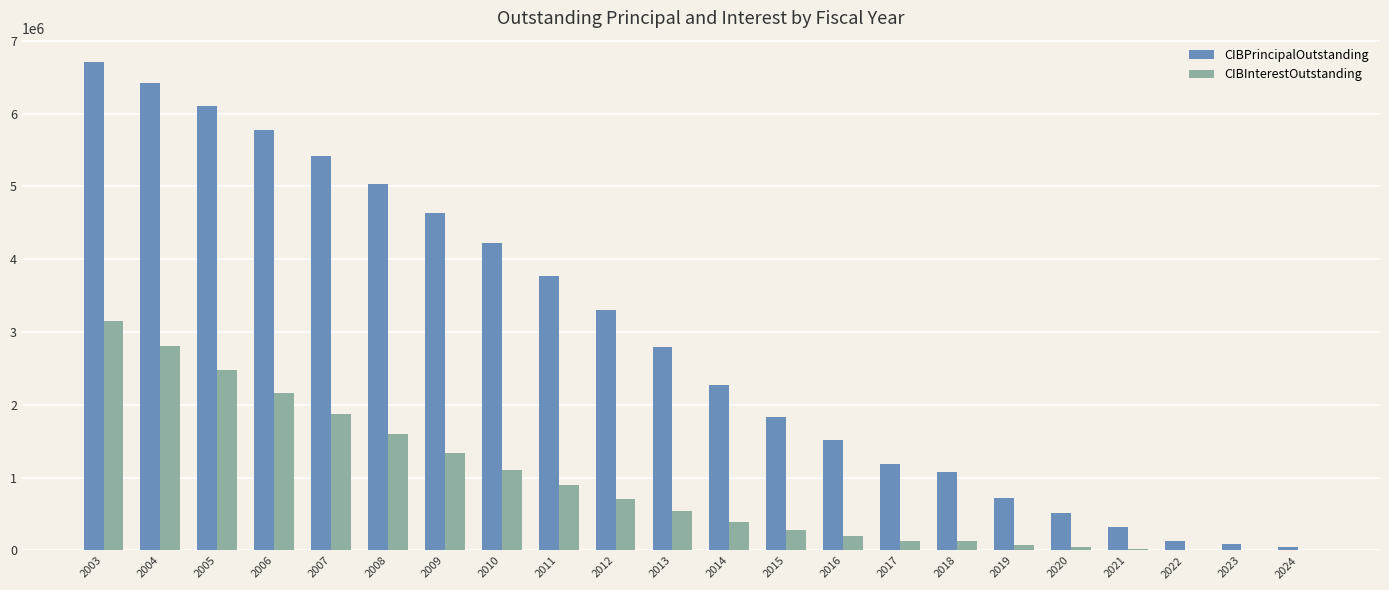

Which series has the largest total across all categories?

CIBPrincipalOutstanding